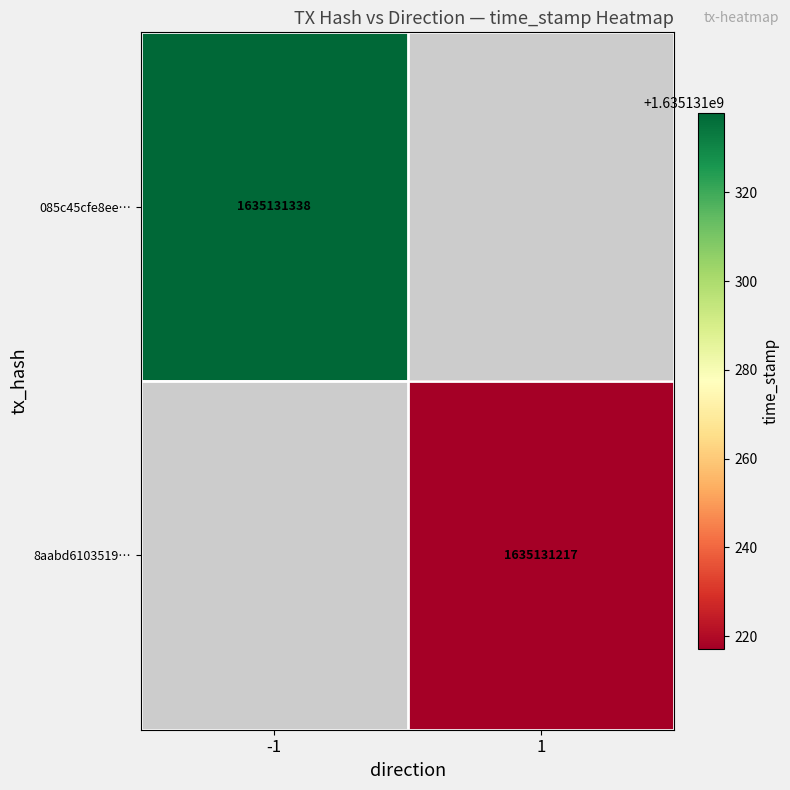

What is the maximum value for 085c45cfe8ee90e2562df632f038992b7e30786?

1635131338